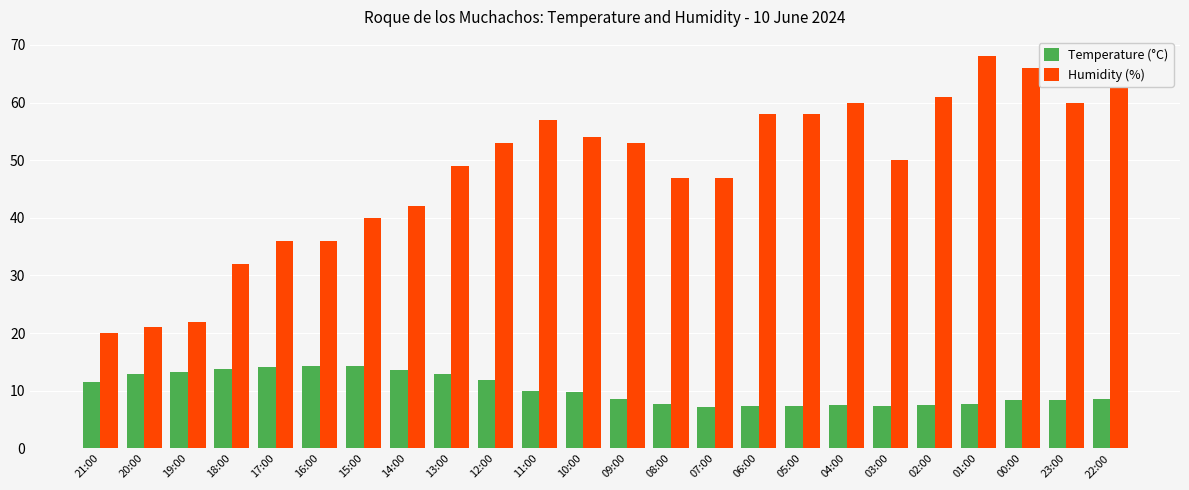

How many bars are there in total?

48